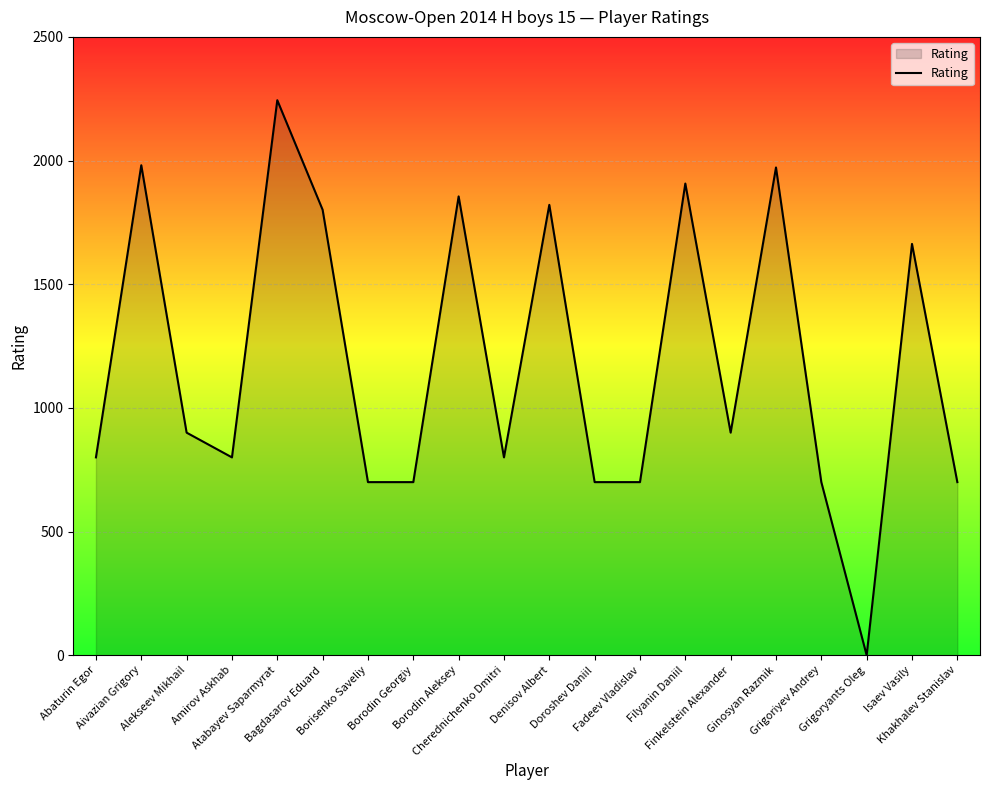

What is the maximum value shown in the chart?

2244